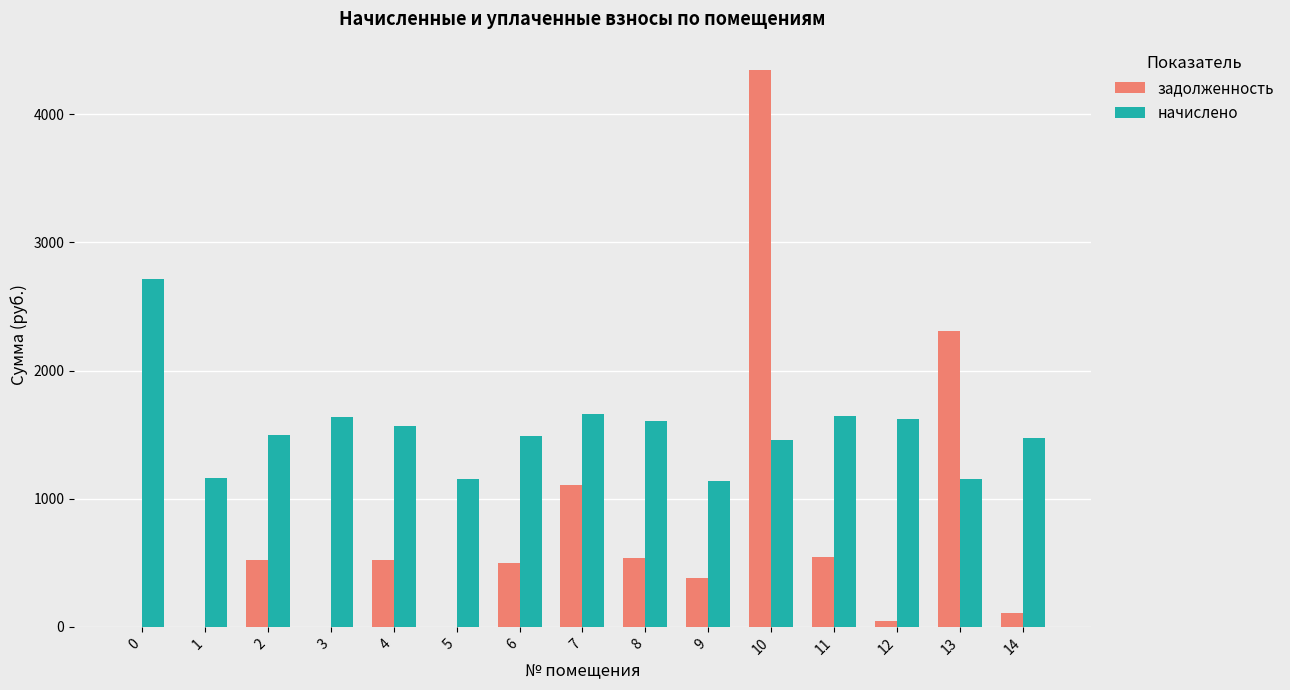

Count the number of categories in the chart.

15